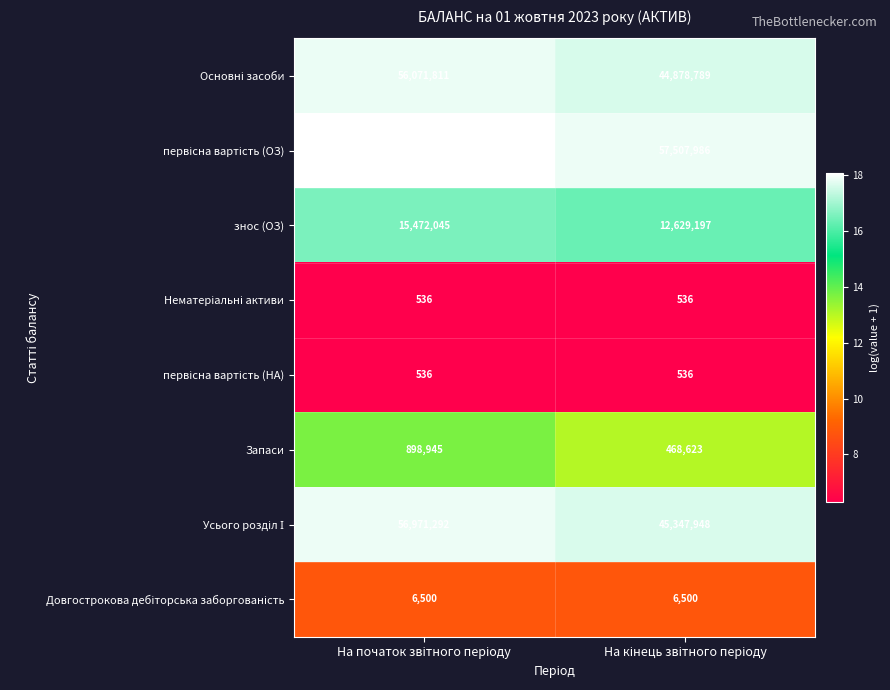

What is the maximum value shown in the chart?

71543856